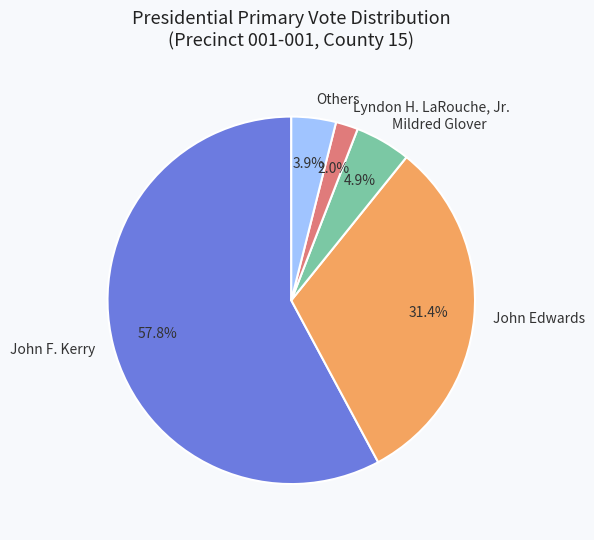

Rank the categories by value from highest to lowest.

John F. Kerry, John Edwards, Mildred Glover, Others, Lyndon H. LaRouche, Jr.